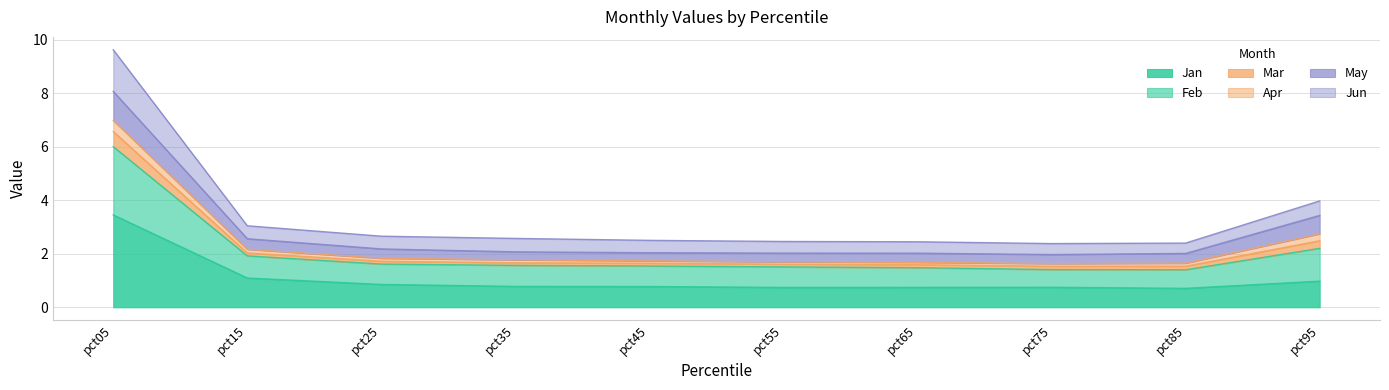

What is the total value across all series at pct05?

9.6